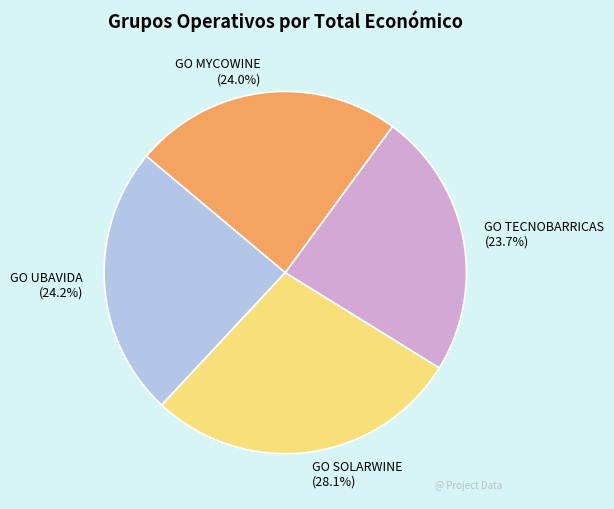

Which category has the biggest portion of the pie?

GO SOLARWINE